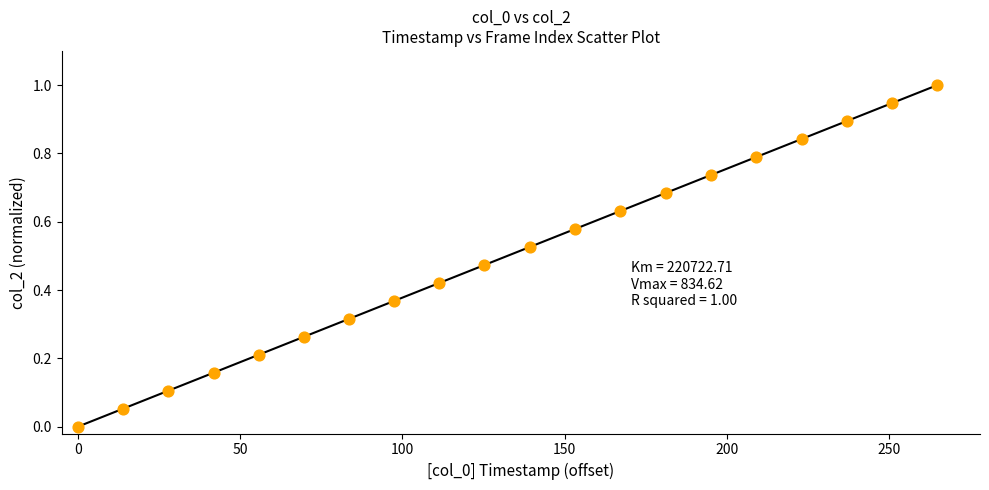

What is the range of Y values (max minus min)?

1.0